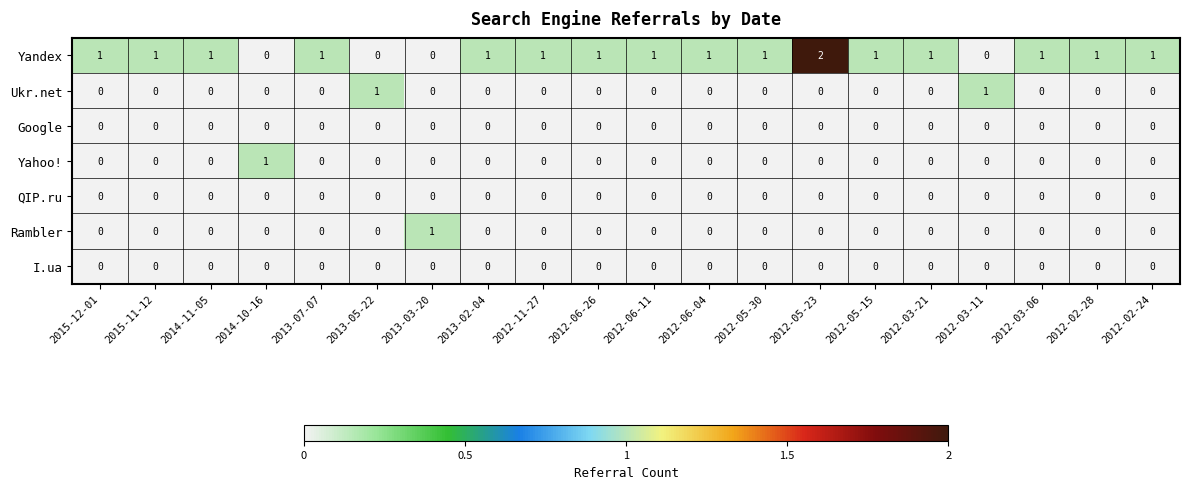

Count the number of categories in the chart.

20